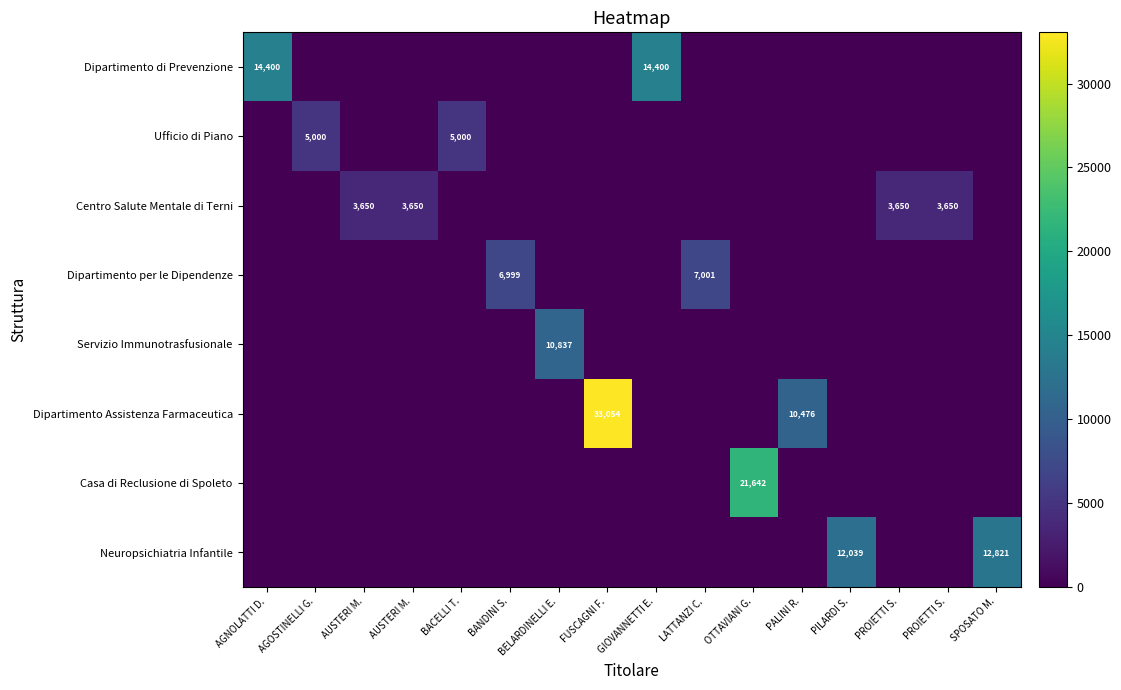

List the series in order of their peak value, highest first.

Dipartimento Assistenza Farmaceutica, Casa di Reclusione di Spoleto, Dipartimento di Prevenzione, Neuropsichiatria Infantile, Servizio Immunotrasfusionale, Dipartimento per le Dipendenze, Ufficio di Piano, Centro Salute Mentale di Terni